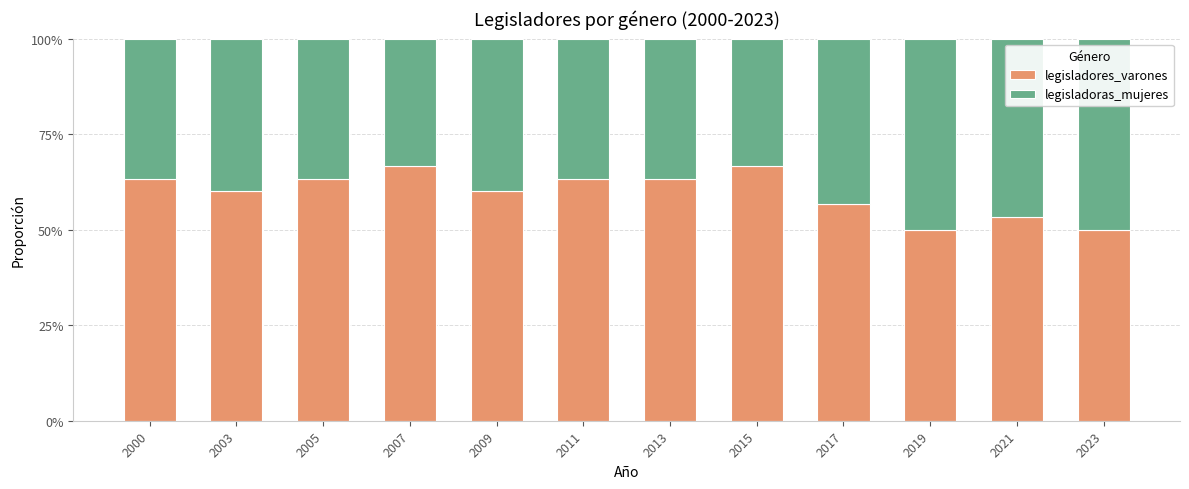

What are all the series names shown in the legend?

legisladores_varones, legisladoras_mujeres